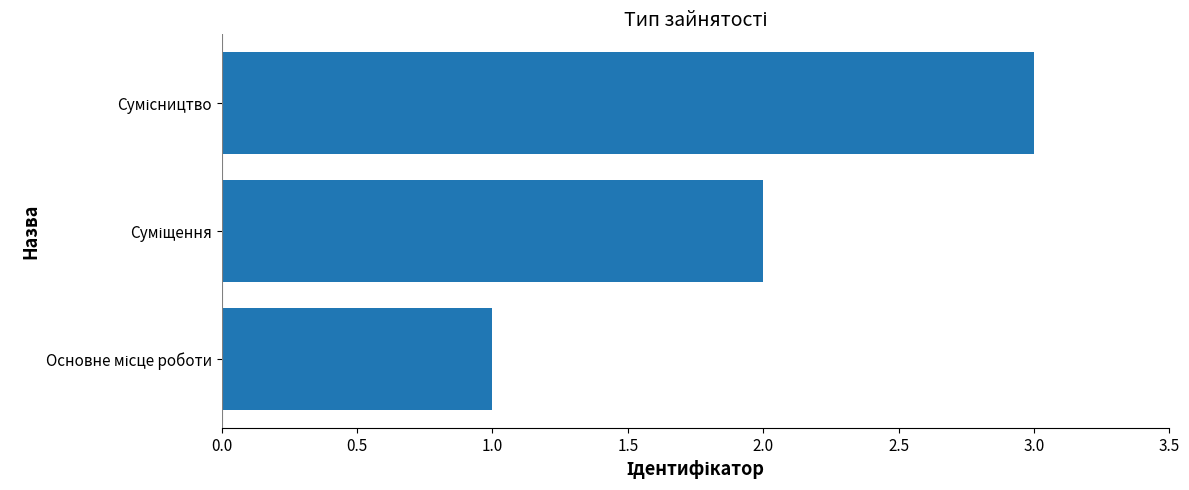

What is the sum of all values?

6